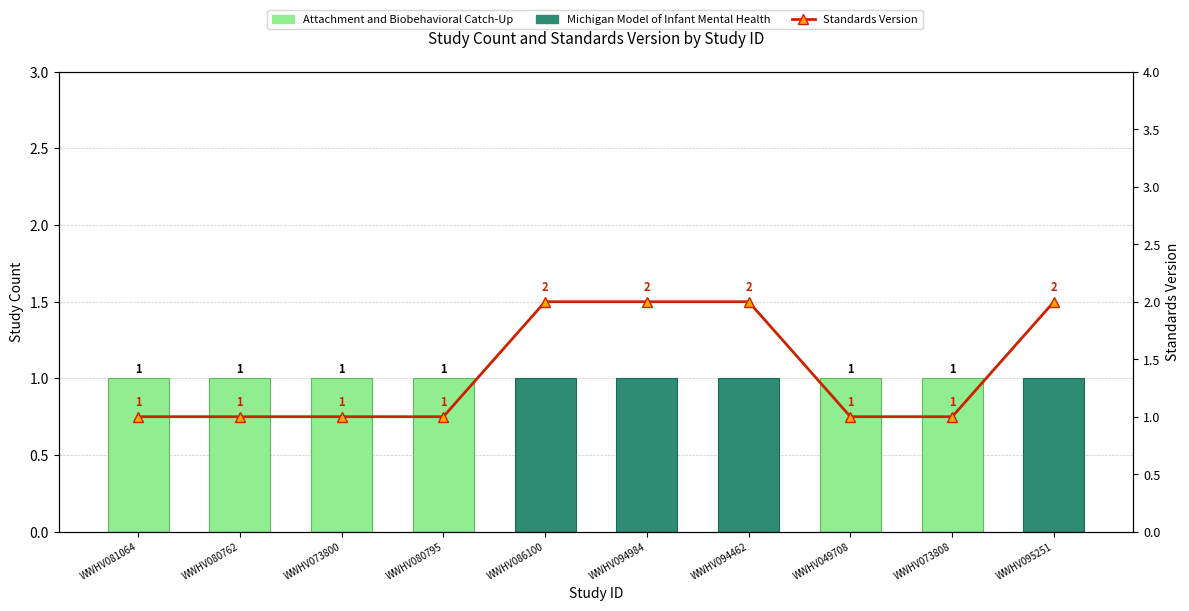

At which label does Attachment and Biobehavioral Catch-Up reach its peak?

WWHV081064